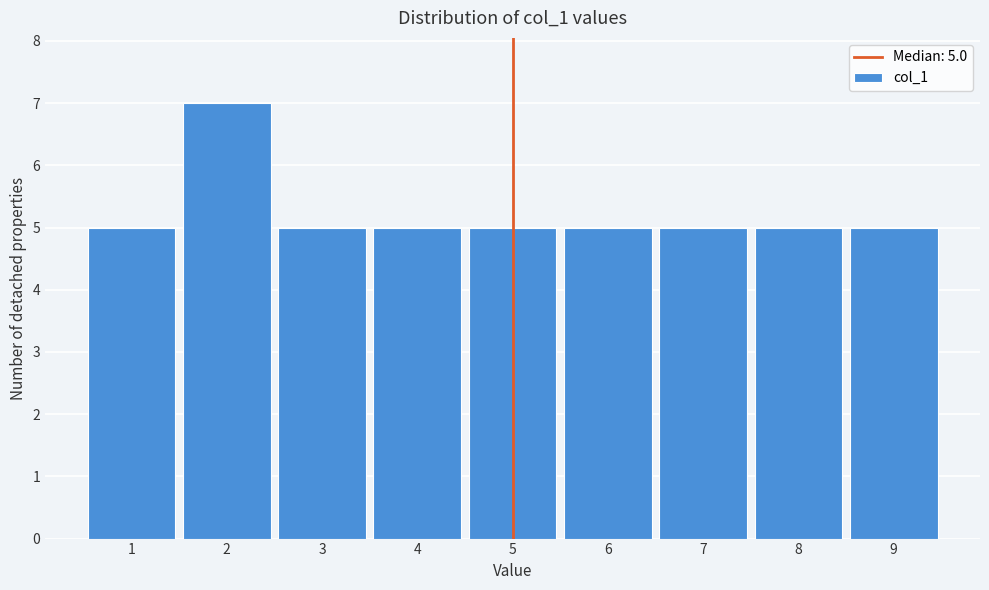

Which range on the x-axis has the tallest bar?

1.5 to 2.5